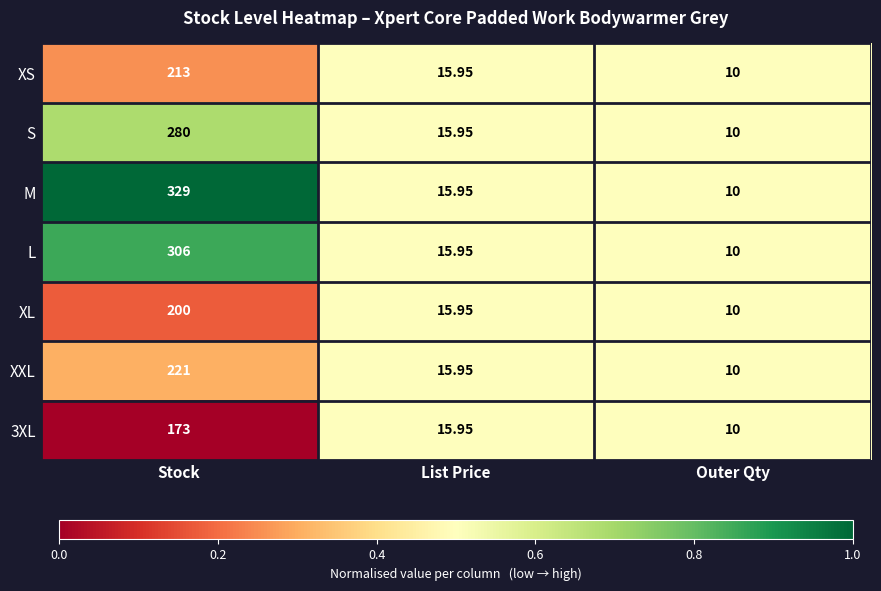

At which label is XXL closest to 115?

List Price